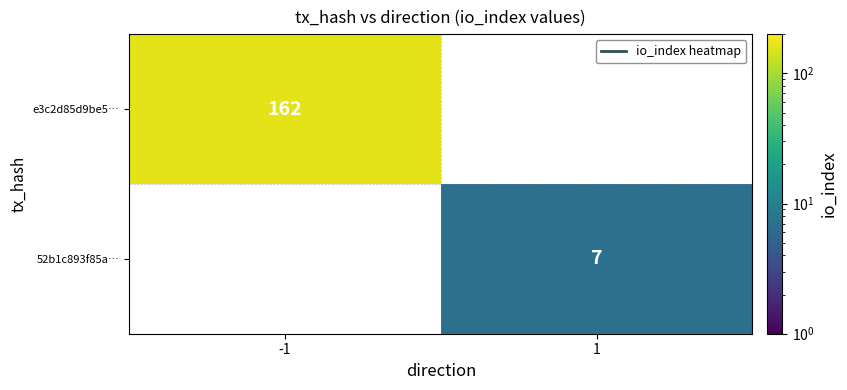

Is it true that e3c2d85d9be5… equals 162 at -1?

True